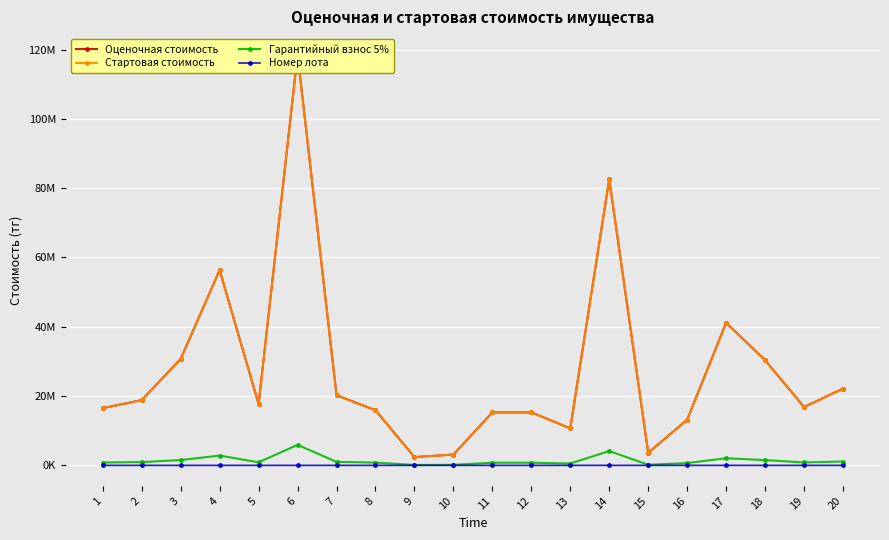

What is the value of the Гарантийный взнос 5% point at the 6th from the left?

5927100